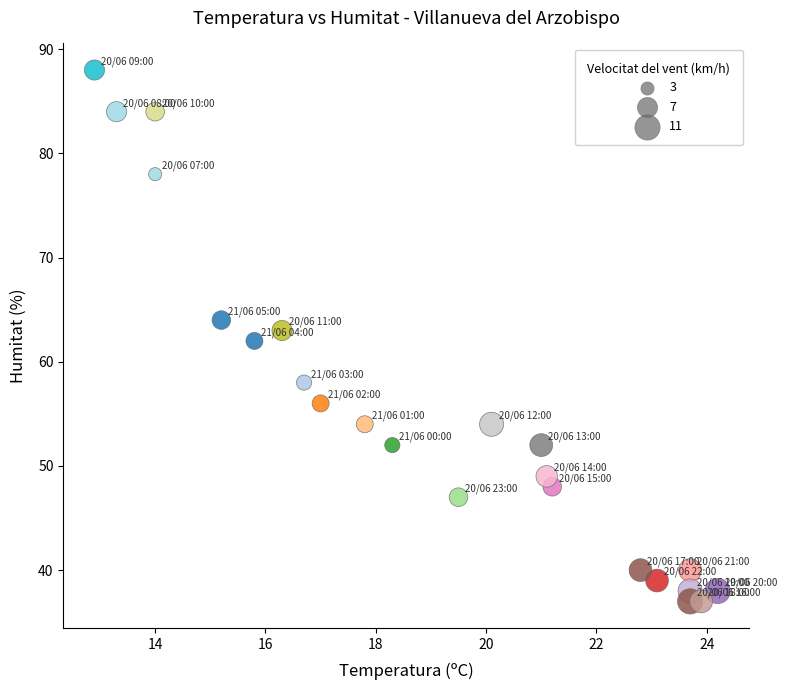

What is the range of Y values (max minus min)?

51